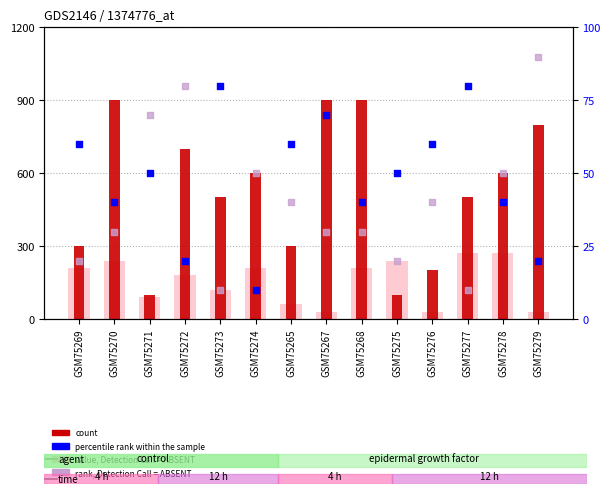

What are all the series names shown in the legend?

value, Detection Call = ABSENT, count, percentile rank within the sample, rank, Detection Call = ABSENT